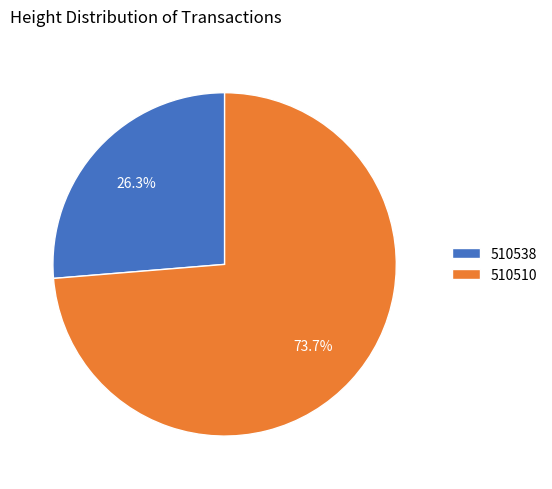

The 510538 slice represents 40% of the pie. True or false?

False